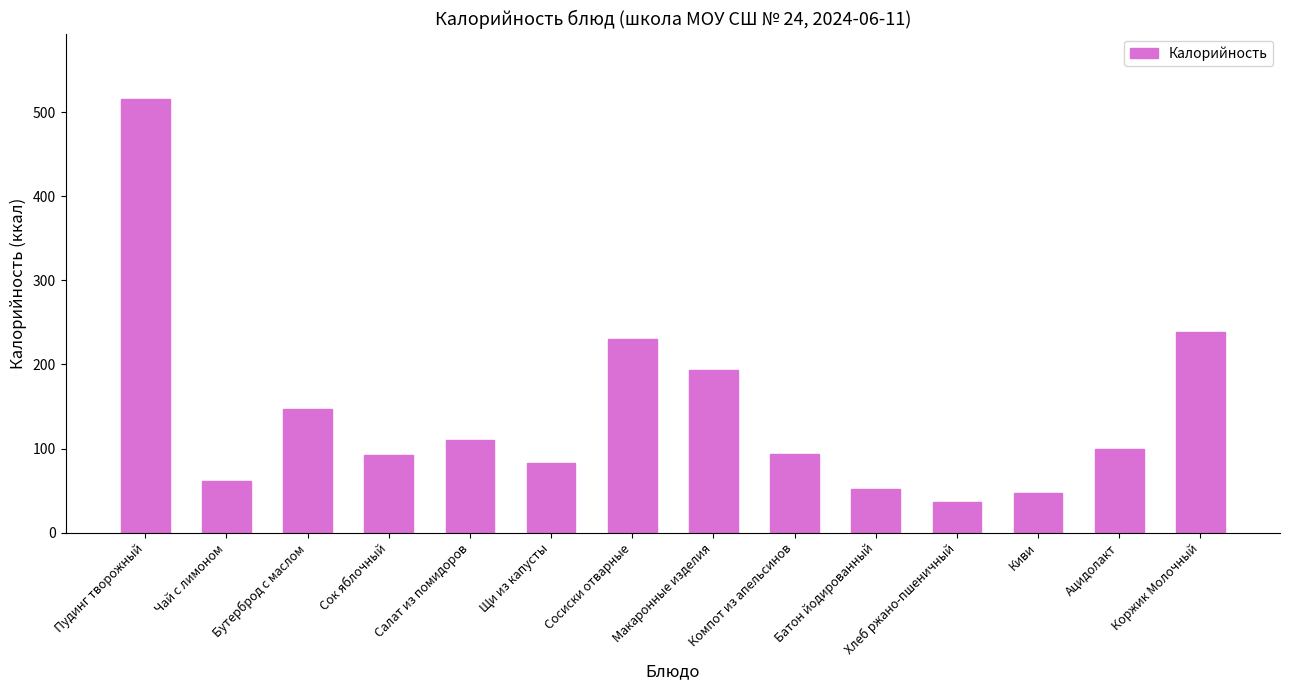

What is the smallest value displayed?

36.2